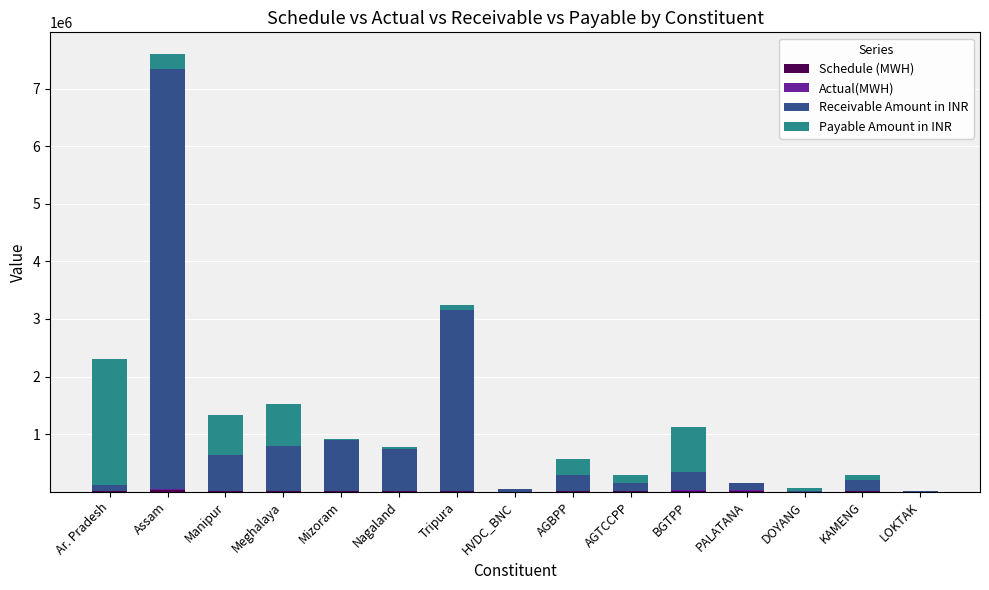

At which category is the sum across all series the highest?

Assam